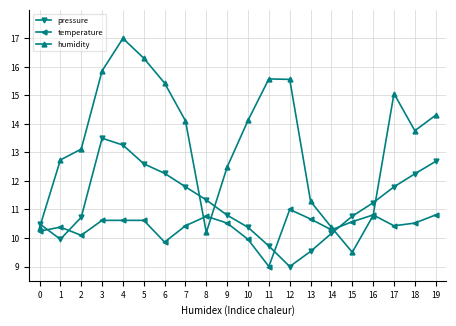

Is it true that humidity equals 20.1 at 2?

False